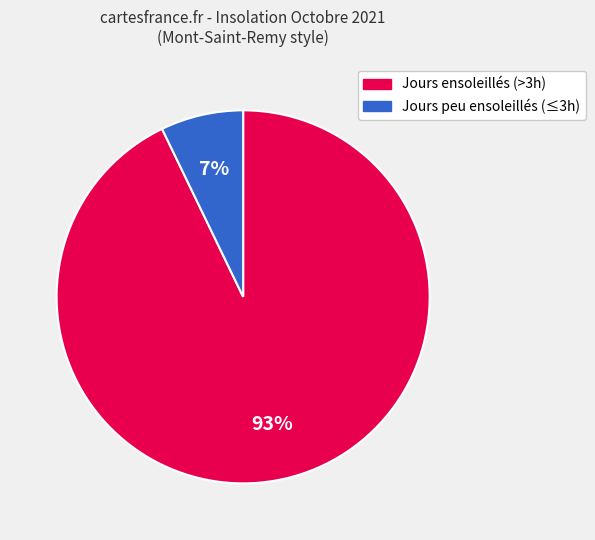

To the nearest percent, what is the average slice percentage?

50%